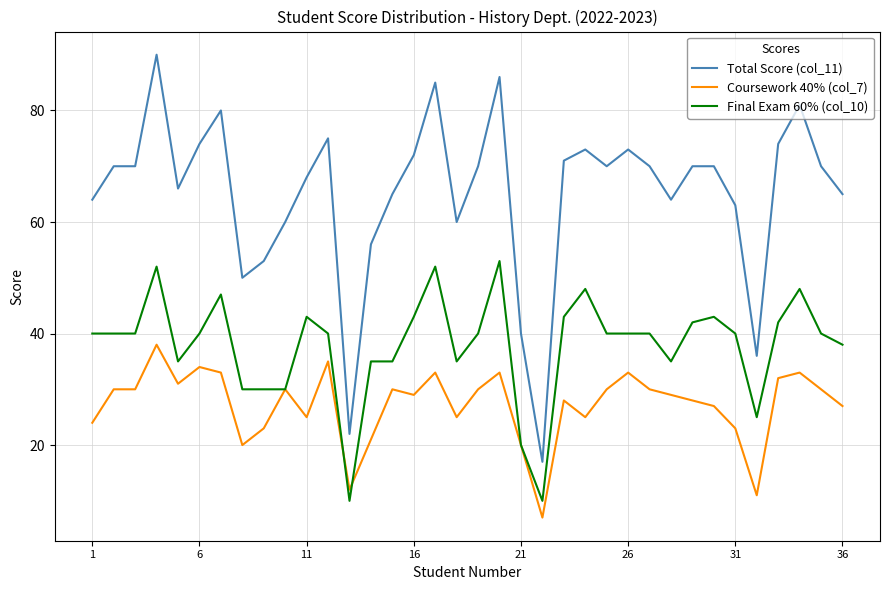

Which series has the largest total across all categories?

Total Score (col_11)